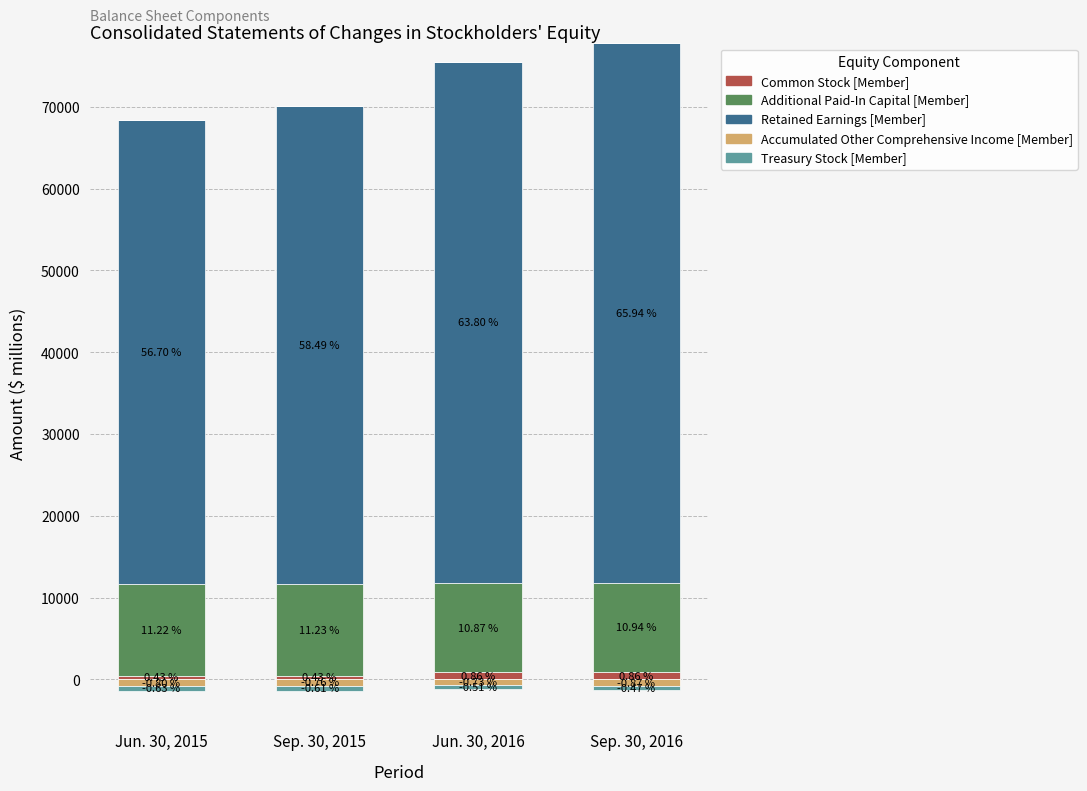

How many groups of bars are there?

4